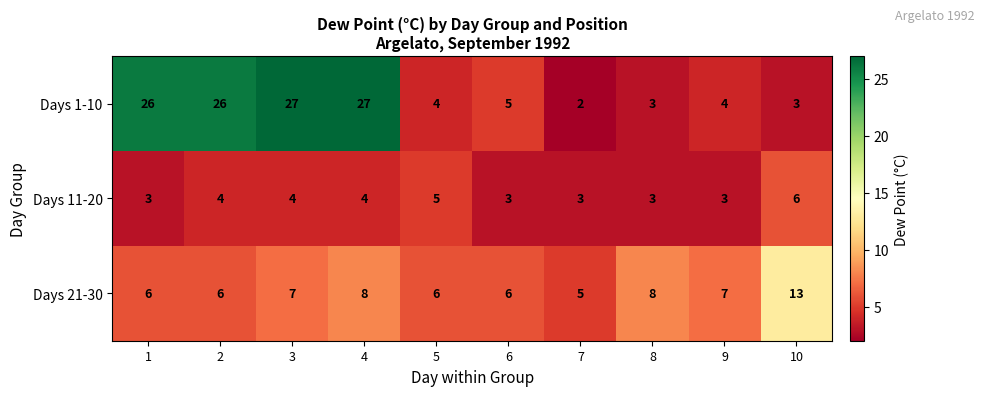

What is the spread (max minus min) of values at 7?

3